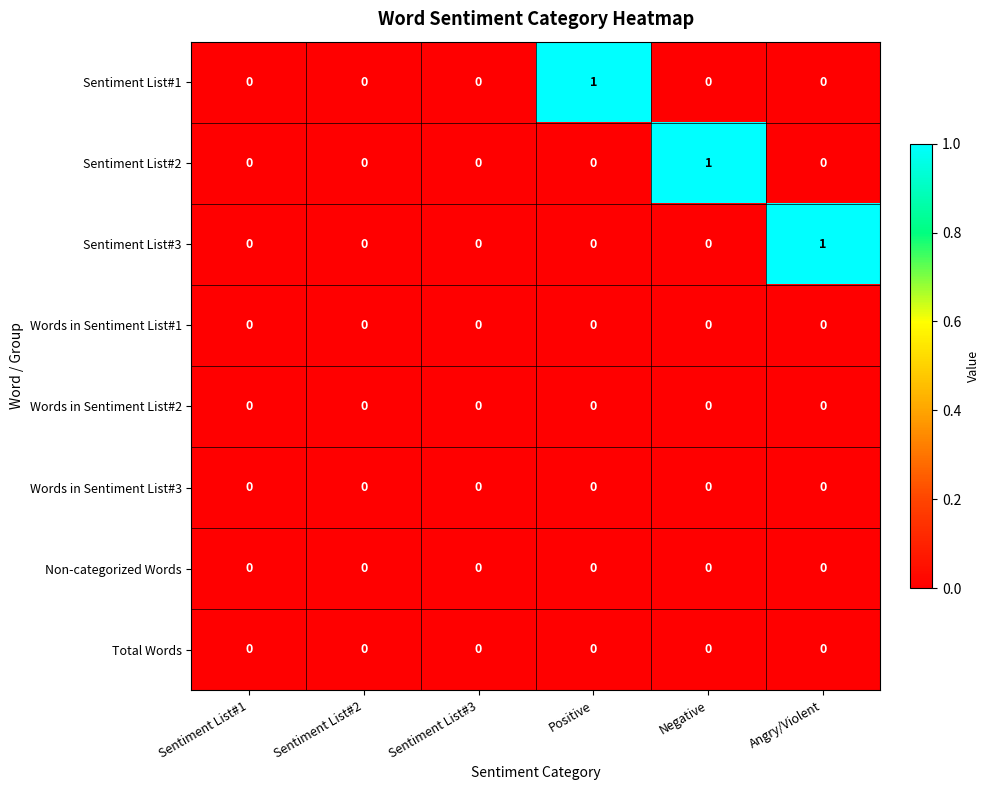

Which series changed the most between Sentiment List#3 and Negative?

Sentiment List#2